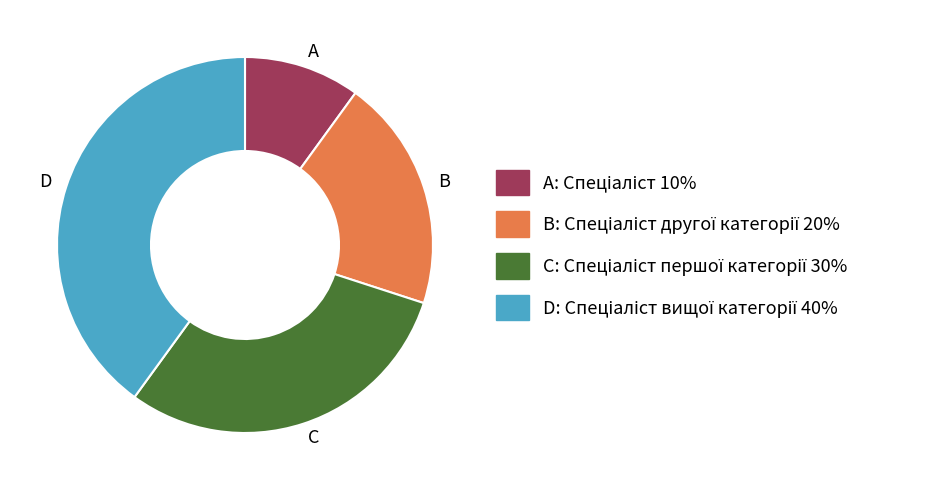

Combined, do A and C account for over 50%?

No